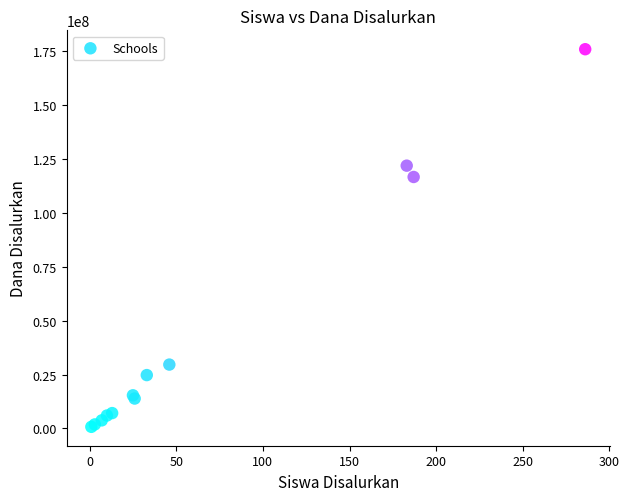

What Y value in the scatter plot is closest to 88312500?

116625000